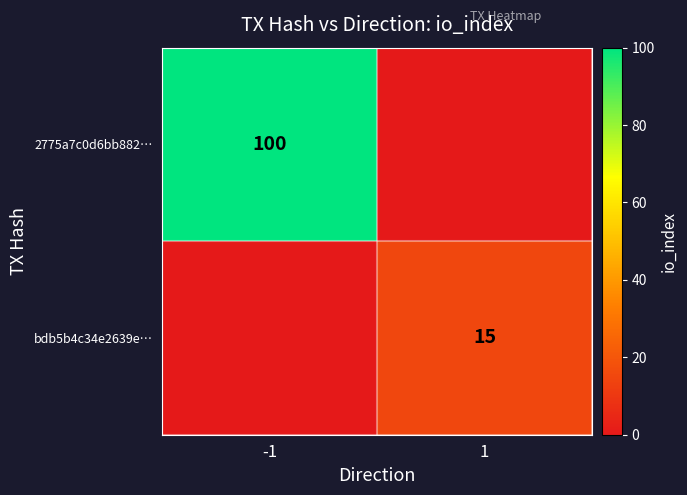

Count the number of data series in this chart.

2